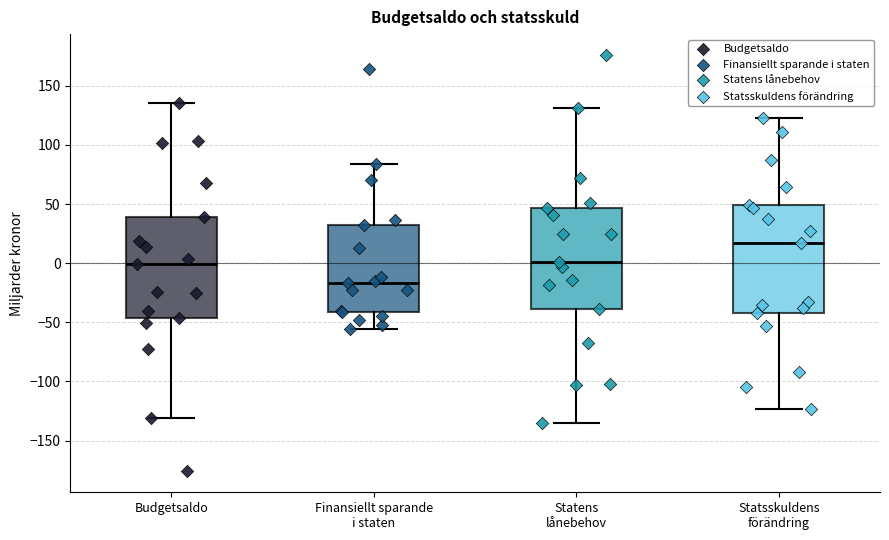

Reading left to right, transcribe this box plot: for each box, give where its median line is, the range the box spans, and where its two whiskers end, as read against the y-axis. The values are not printed on the chart, so give them approximately, as read against the axis.

Budgetsaldo: median 0, box -45 to 40, whiskers -130 to 135
Finansiellt sparande i staten: median -15, box -40 to 30, whiskers -55 to 85
Statens lånebehov: median 0, box -40 to 45, whiskers -135 to 130
Statsskuldens förändring: median 15, box -40 to 50, whiskers -125 to 125